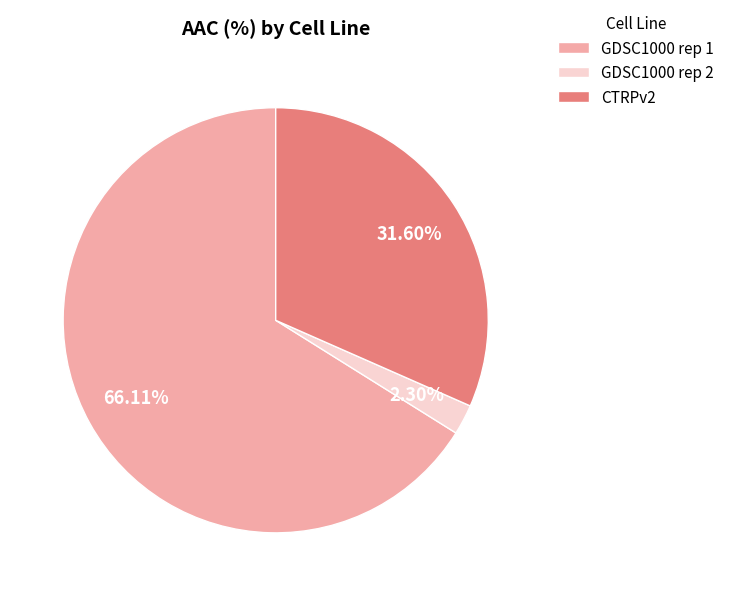

How many slices are in this pie chart?

3